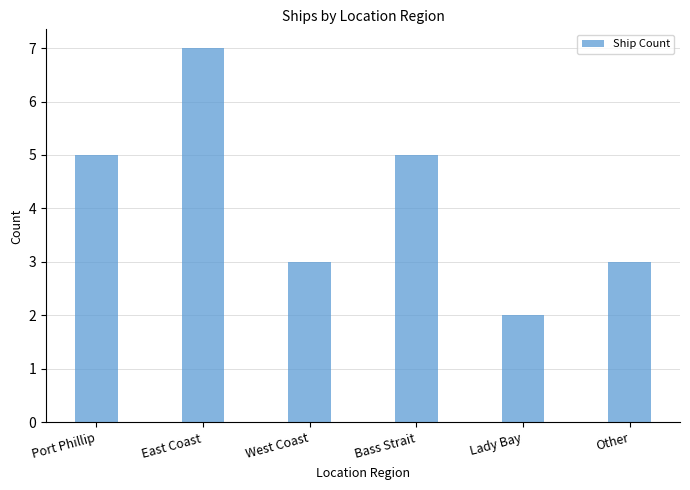

Reading left to right, extract all data points from this chart.

5	7	3	5	2	3